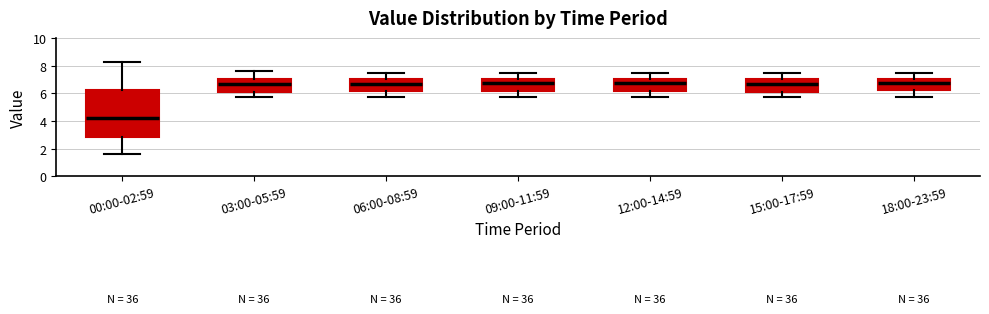

Comparing the boxes themselves (not the whiskers), which one is the tallest?

00:00-02:59